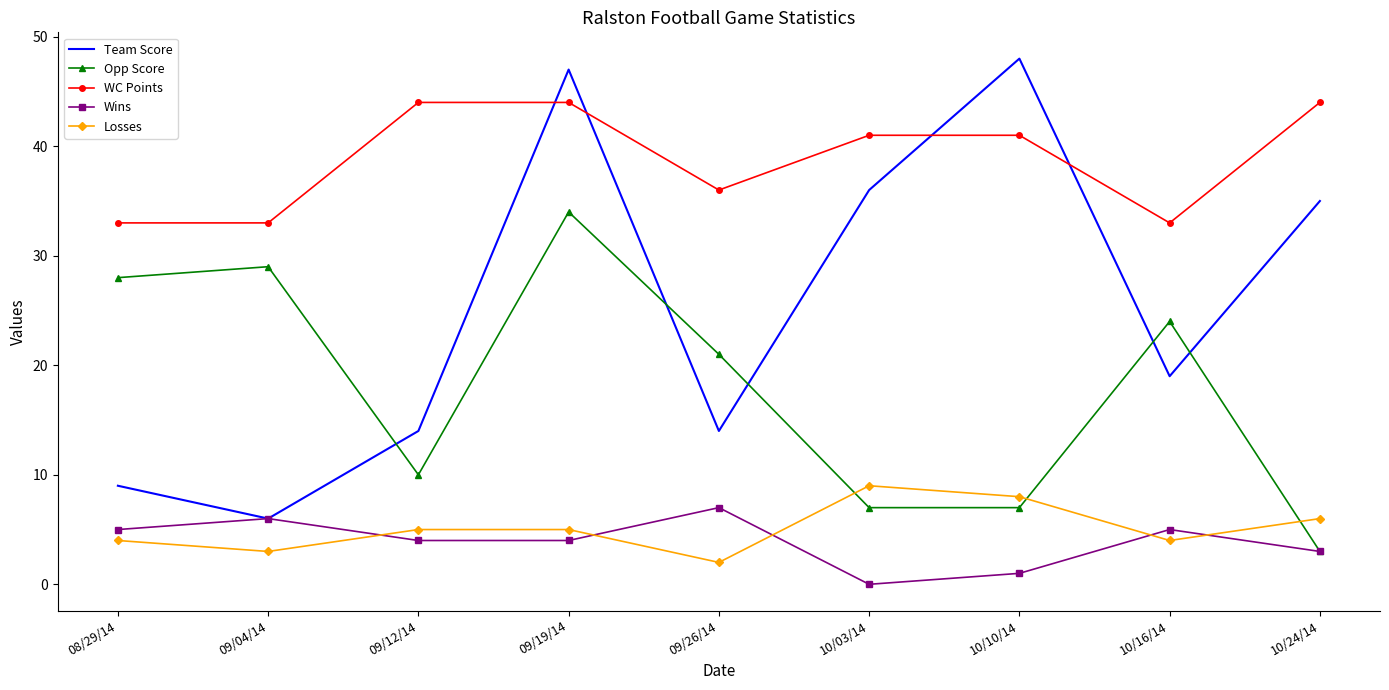

Count the number of categories in the chart.

9